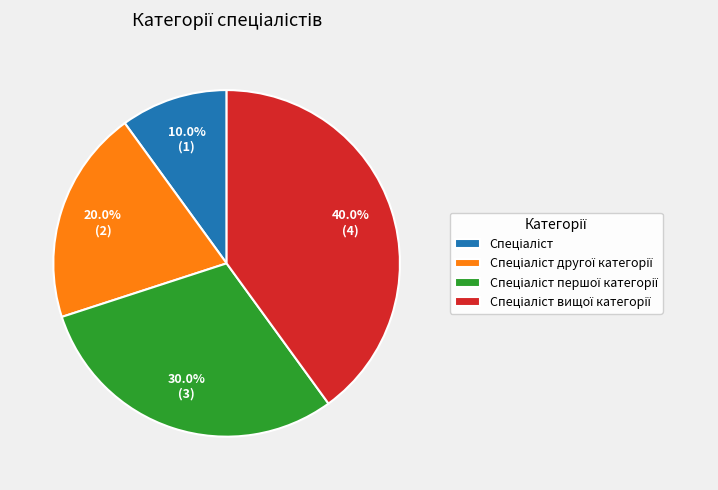

Is there any slice that represents more than half of the pie?

No